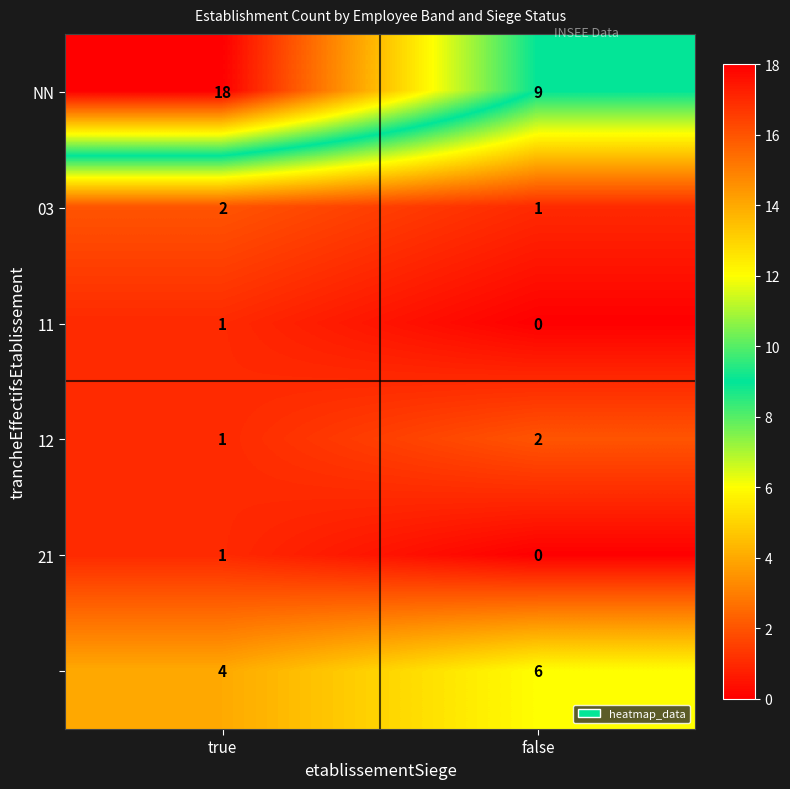

What is the maximum value shown in the chart?

18